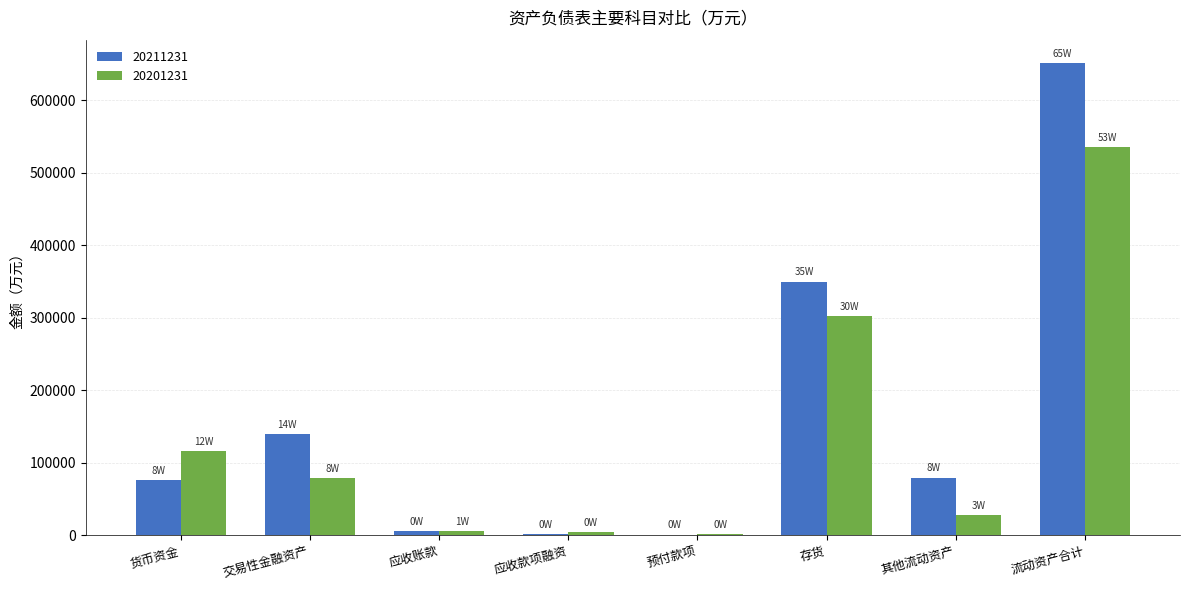

True or false: 20211231 has a value of 948.7 at 应收款项融资.

True